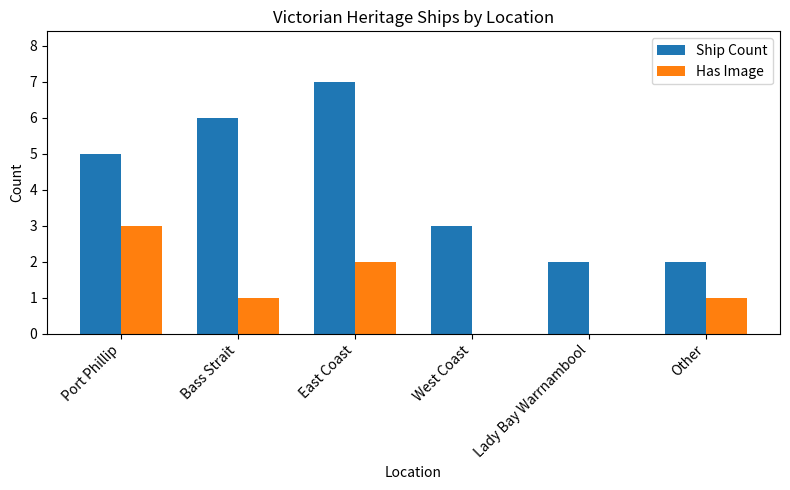

What is the sum of all Ship Count values?

25